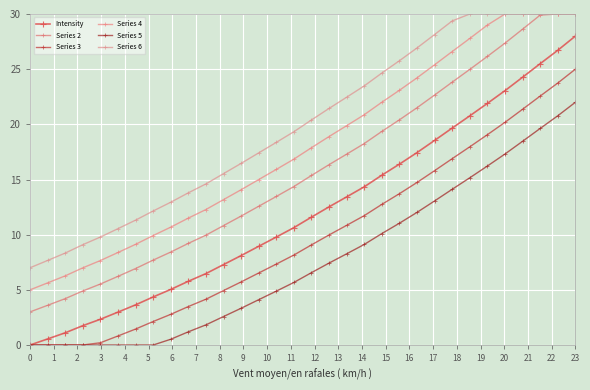

Is this an area chart (filled region under the line)?

No